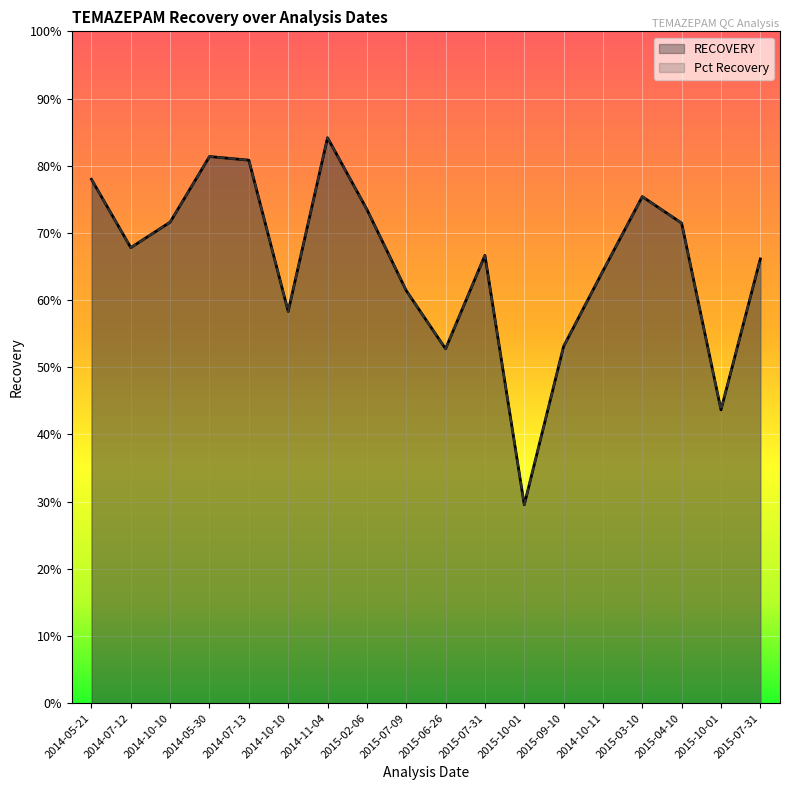

What is the total value across all series at 2015-10-01?

0.6